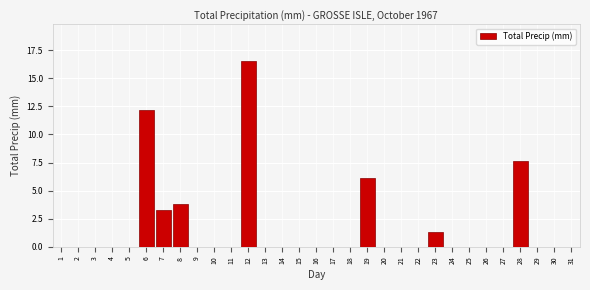

Is it true that the value at 4 is 0.0?

True